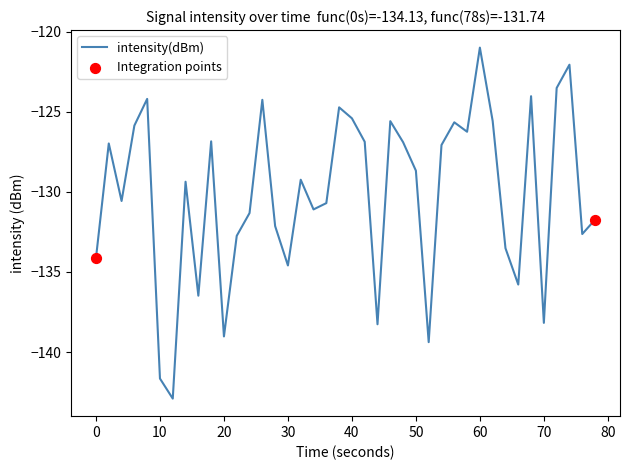

What is the smallest value displayed?

-142.9